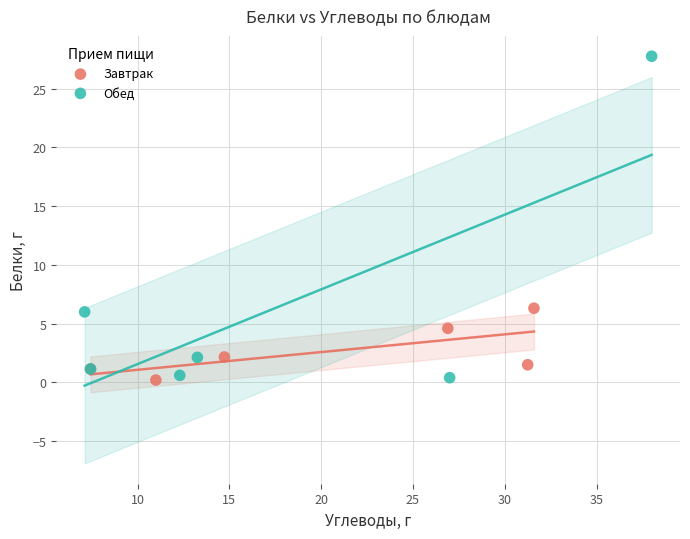

Which series has the largest Y range (max minus min)?

Обед